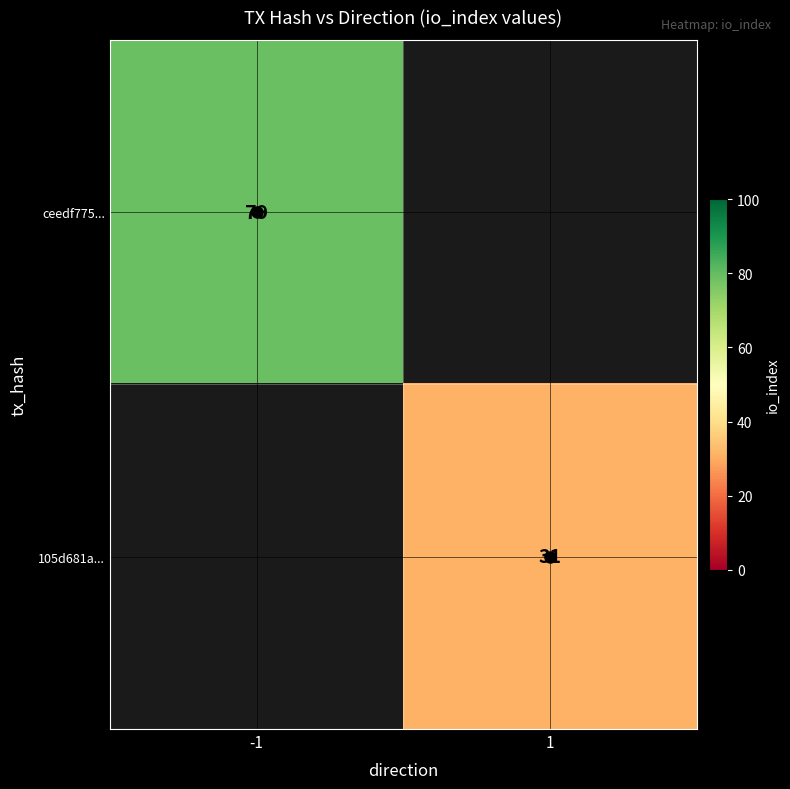

Count the number of data series in this chart.

2